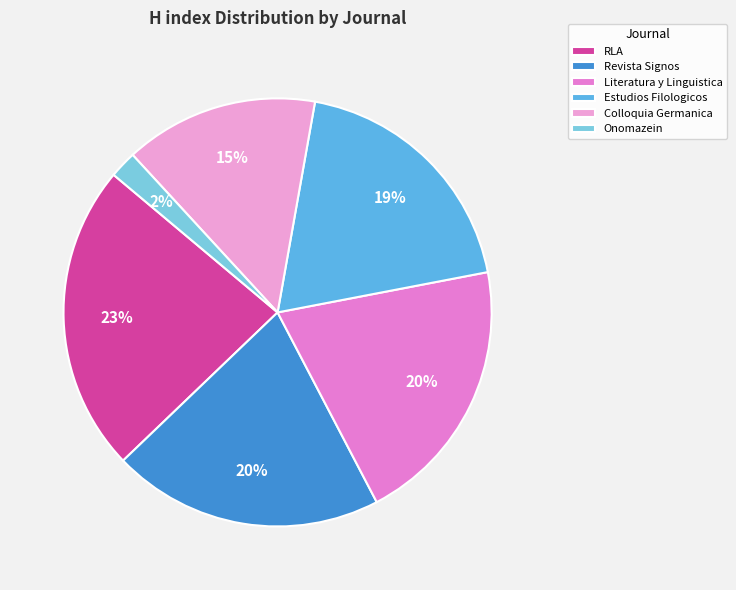

To the nearest percent, what is the combined percentage of RLA and Revista Signos?

44%